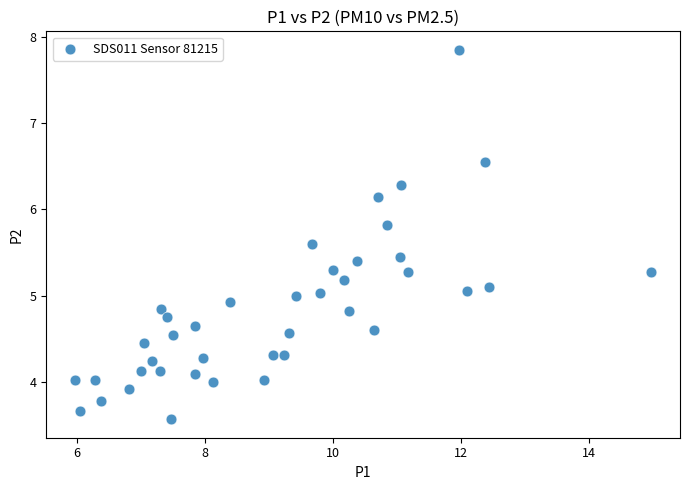

What is the range of Y values (max minus min)?

4.3